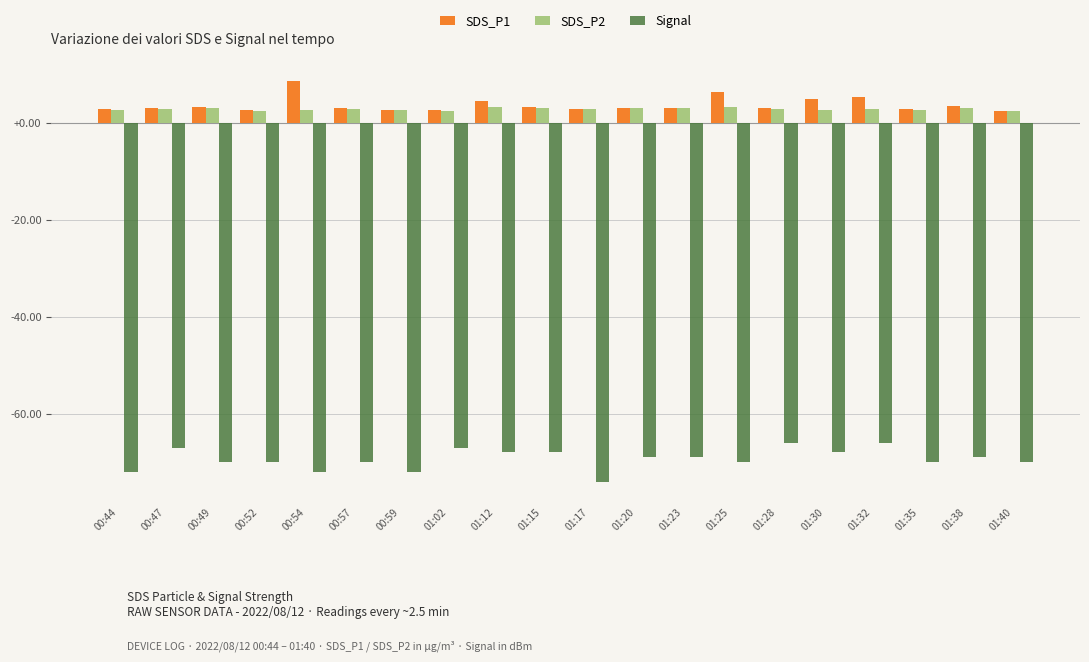

What is the label of the 9th bar from the right?

01:20